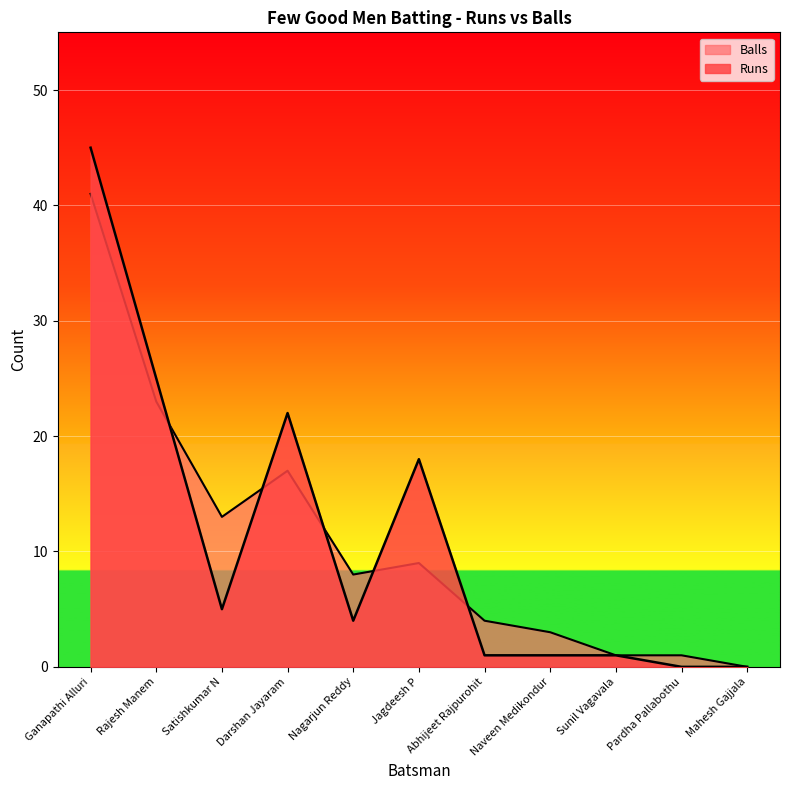

What is the maximum value shown in the chart?

45